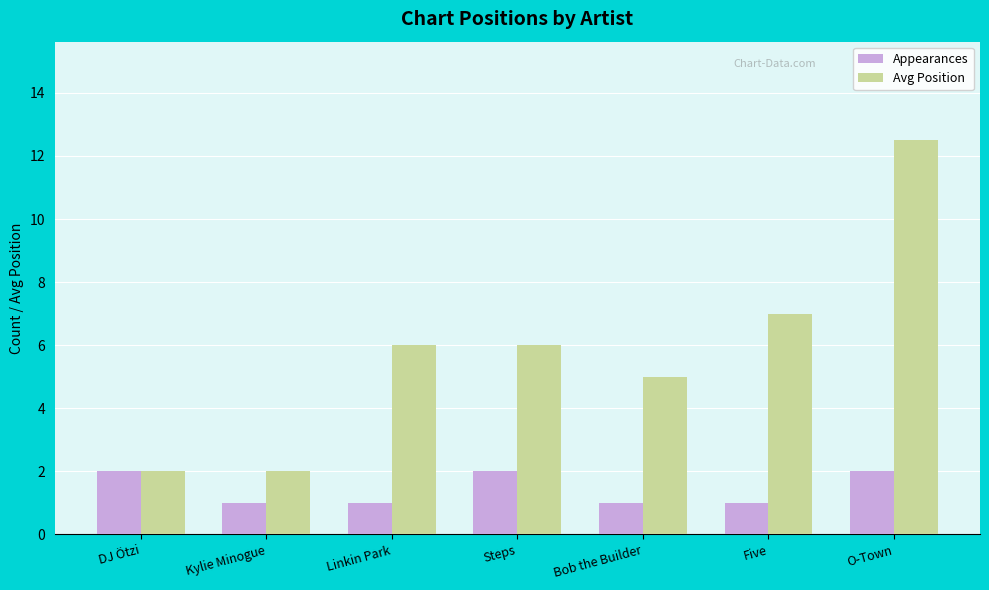

Rank the series at Kylie Minogue from highest to lowest value.

Avg Position, Appearances